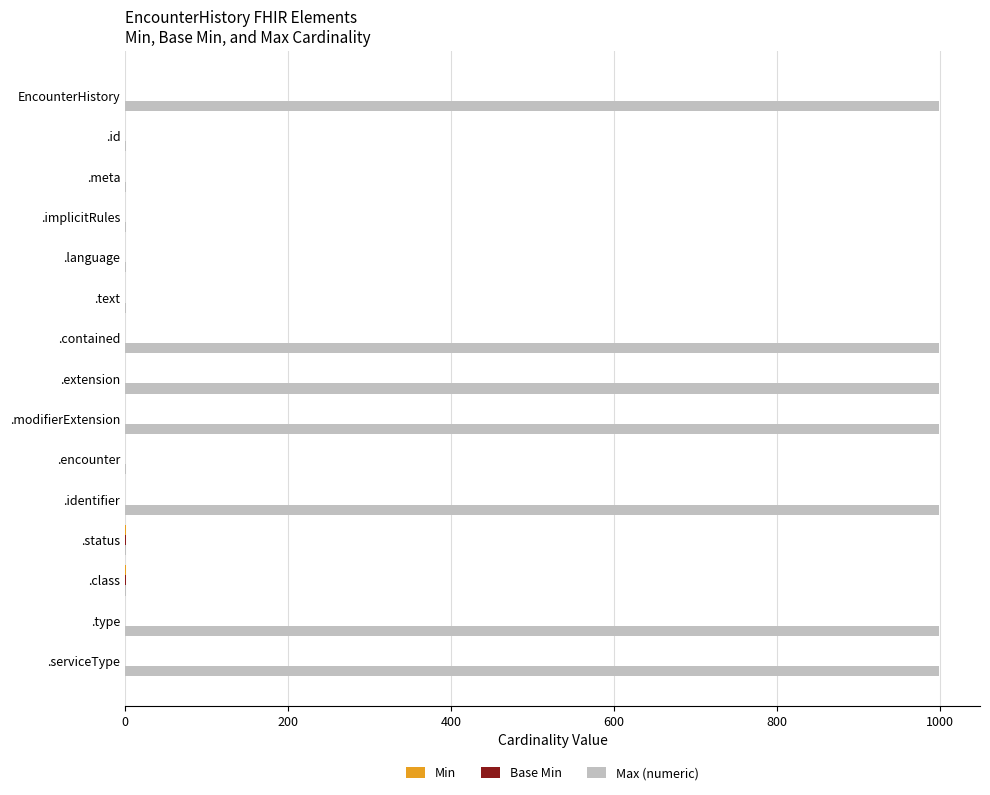

What is the total value across all series at .type?

999